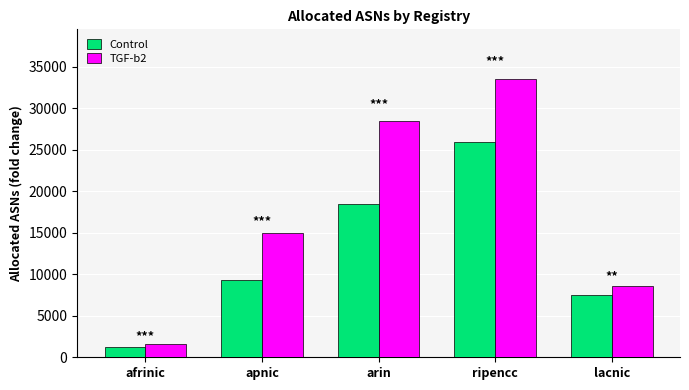

How many data points in Control are less than 9334?

2